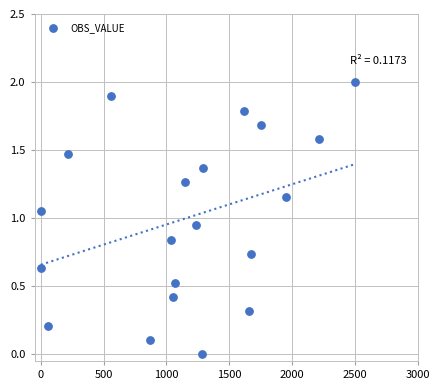

What is the range of Y values (max minus min)?

2.0